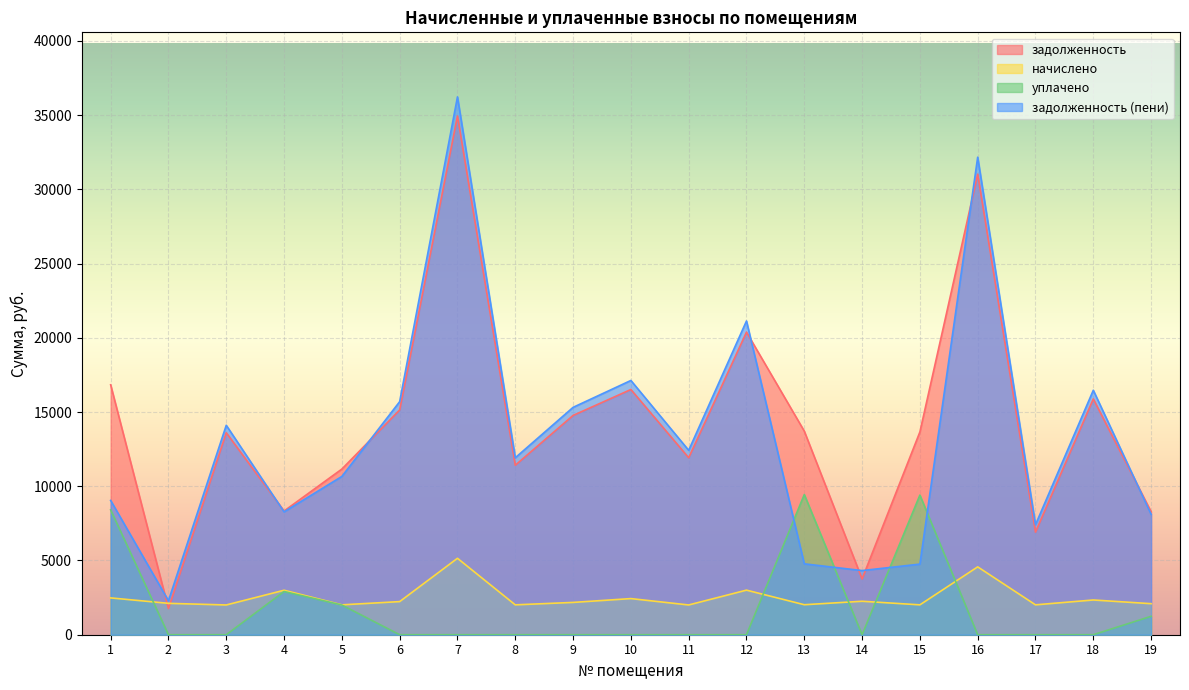

What are all the series names shown in the legend?

задолженность, начислено, уплачено, задолженность (пени)